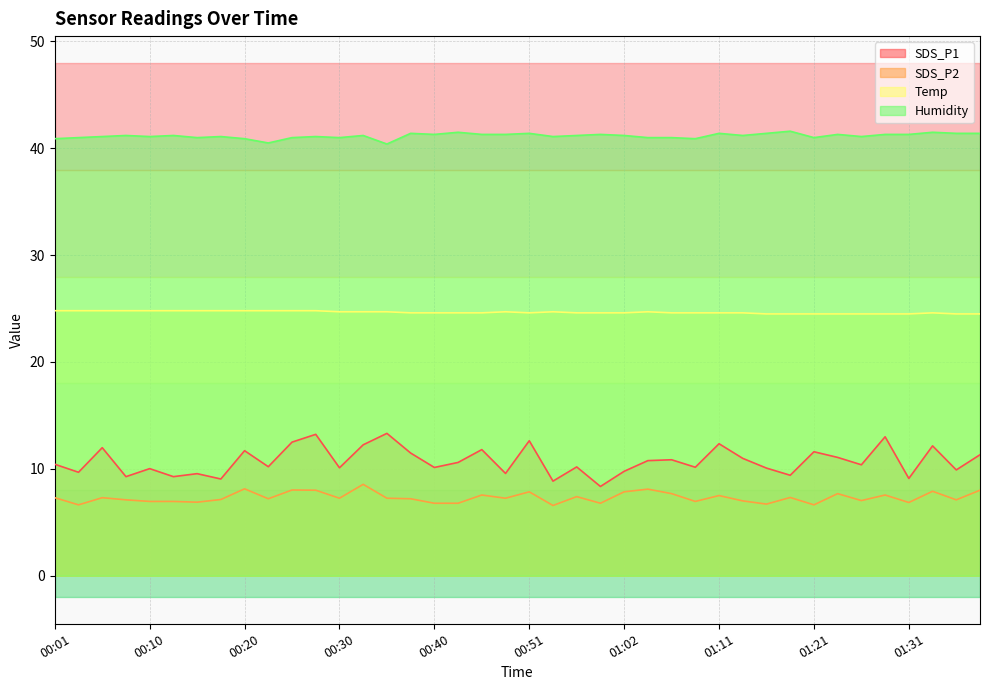

Which series changed the most between 00:15 and 01:19?

Humidity